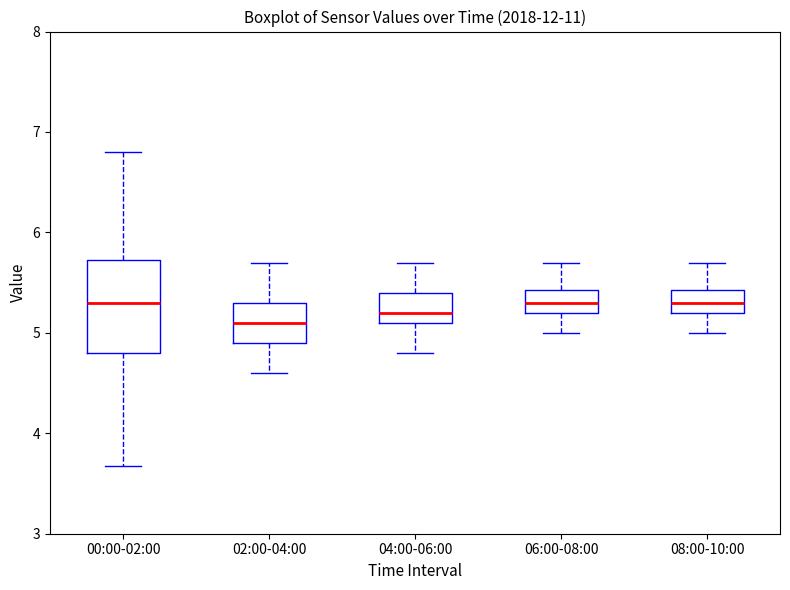

Reading left to right, read every box against the y-axis: the position of its median line, the range the box covers, and the ends of its whiskers. The values are not printed on the chart, so give them approximately, as read against the axis.

00:00-02:00: median 5.3, box 4.8 to 5.7, whiskers 3.7 to 6.8
02:00-04:00: median 5.1, box 4.9 to 5.3, whiskers 4.6 to 5.7
04:00-06:00: median 5.2, box 5.1 to 5.4, whiskers 4.8 to 5.7
06:00-08:00: median 5.3, box 5.2 to 5.4, whiskers 5.0 to 5.7
08:00-10:00: median 5.3, box 5.2 to 5.4, whiskers 5.0 to 5.7